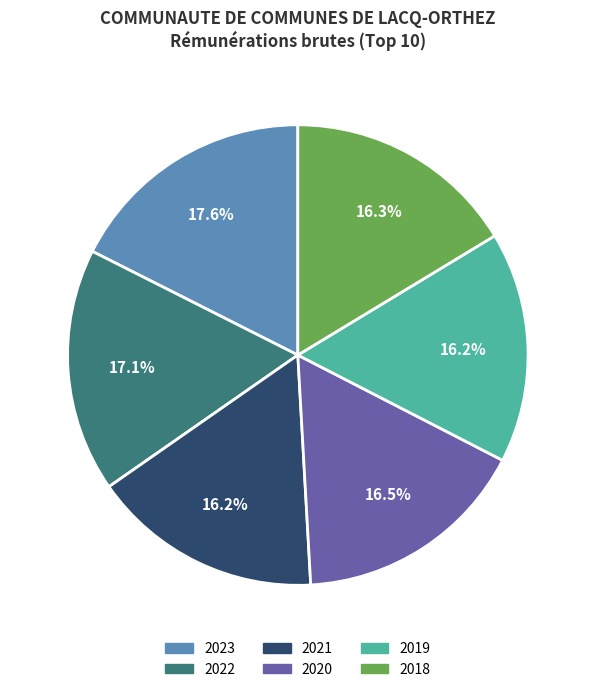

Is the sum of 2020 and 2023 greater than half?

No